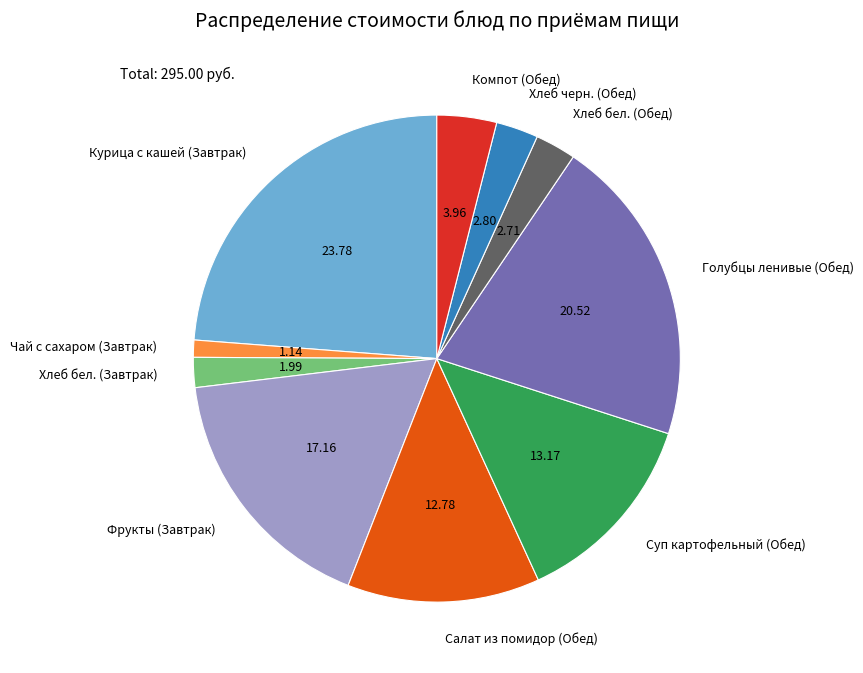

Is Суп картофельный (Обед) the majority of the pie?

No